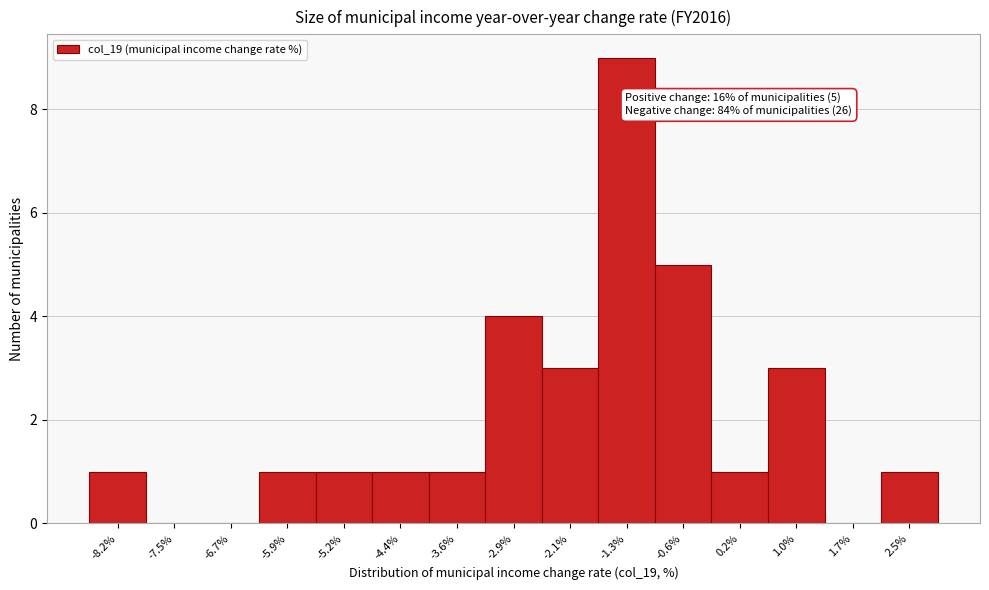

Which range on the x-axis has the tallest bar?

-1.7 to -1.0